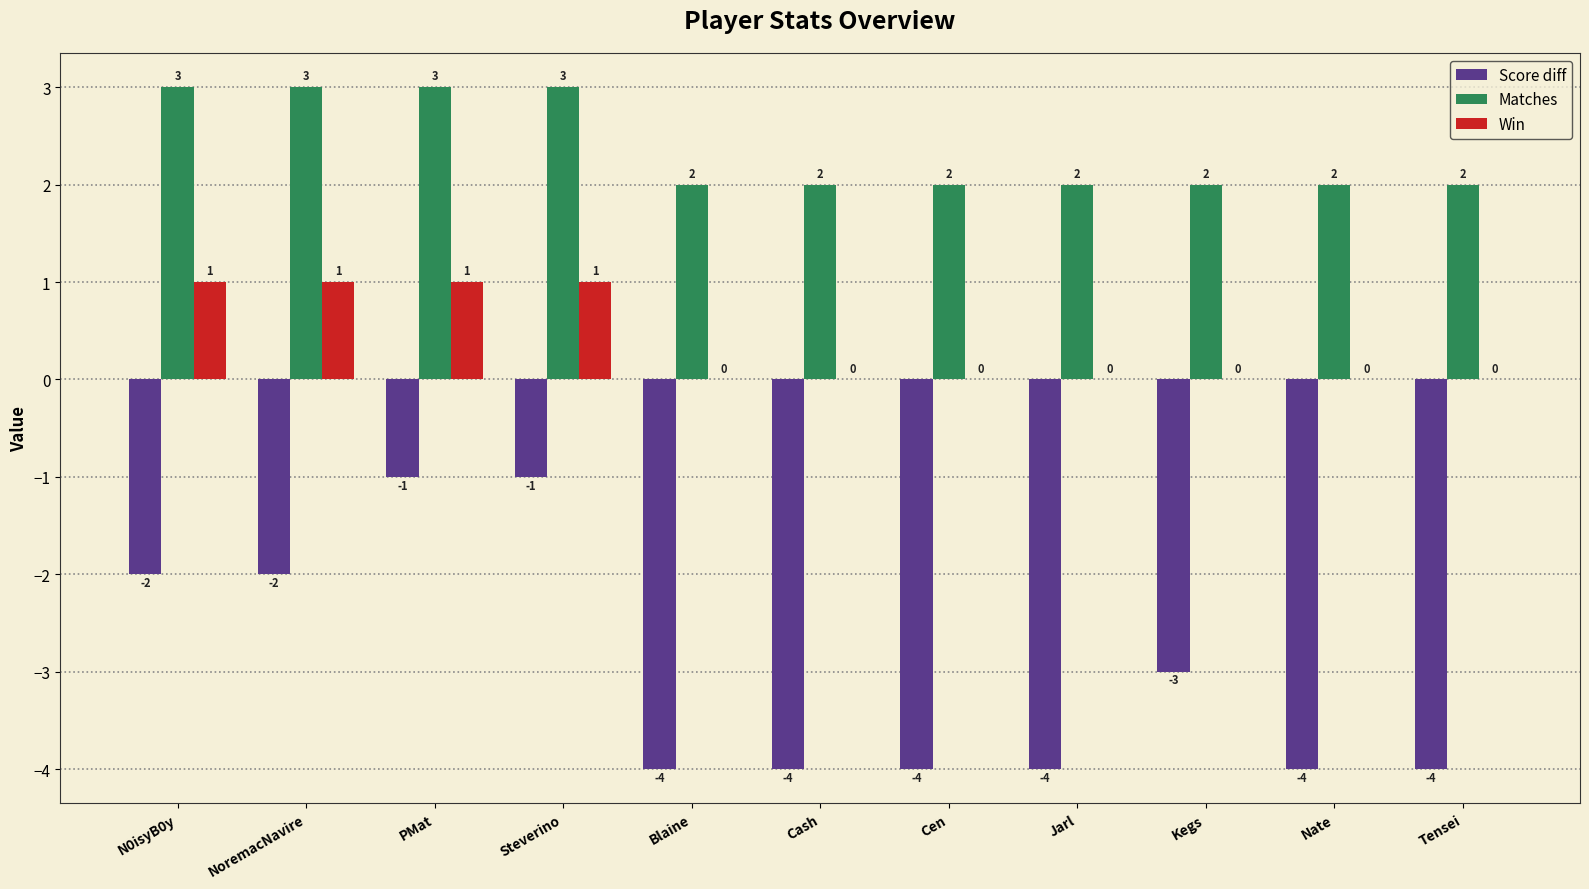

Which series changed the most between NoremacNavire and PMat?

Score diff